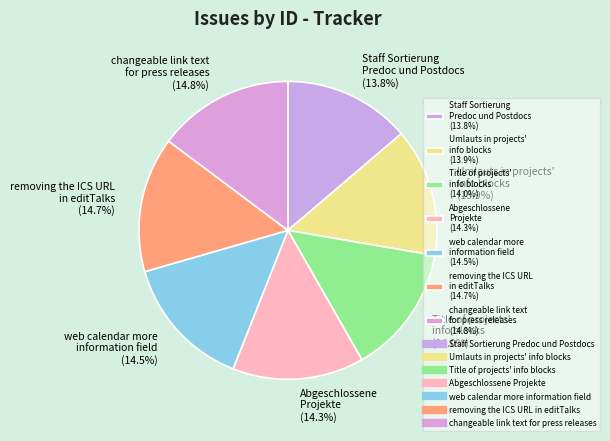

Is there a majority slice in this chart?

No